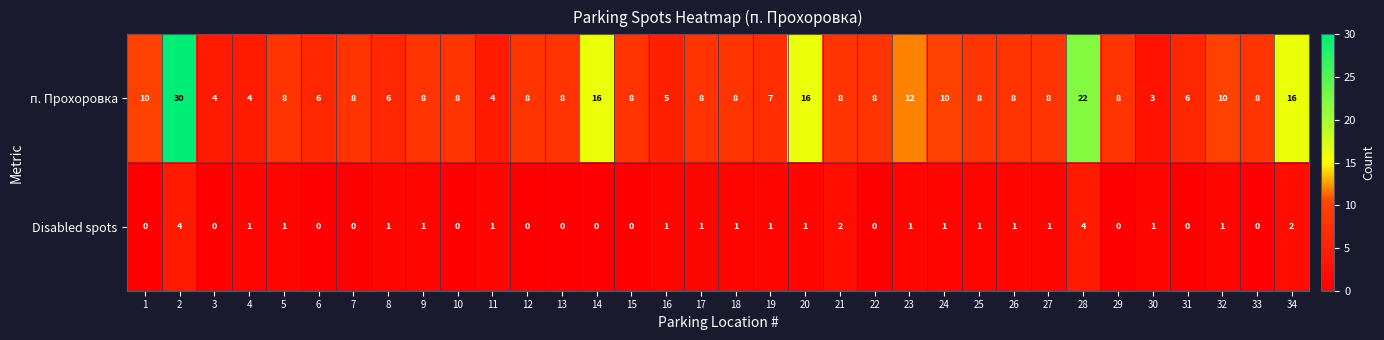

Rank the series by their average value, from highest to lowest.

п. Прохоровка, Disabled spots